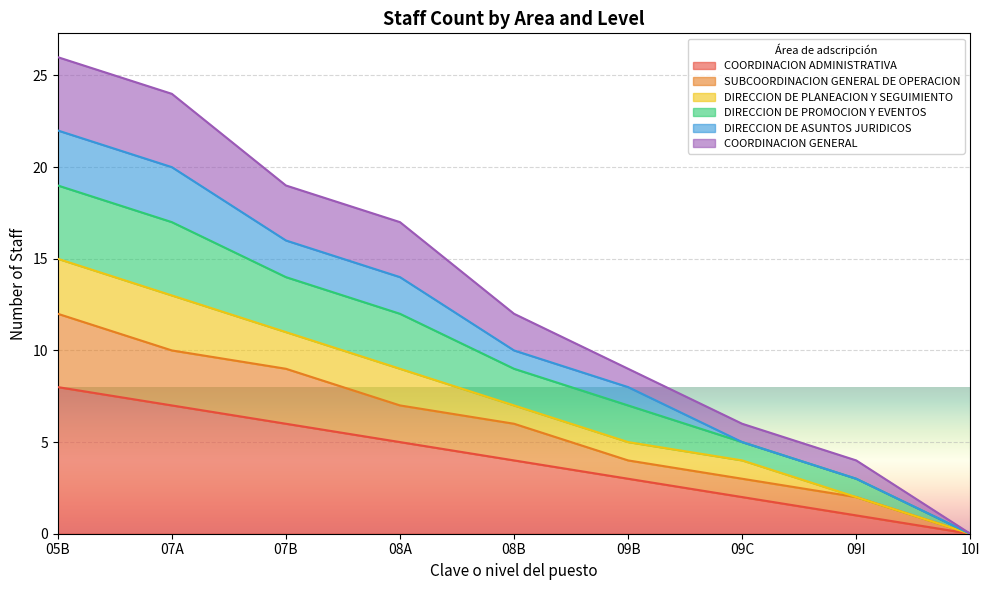

What position from the right is 09B?

4